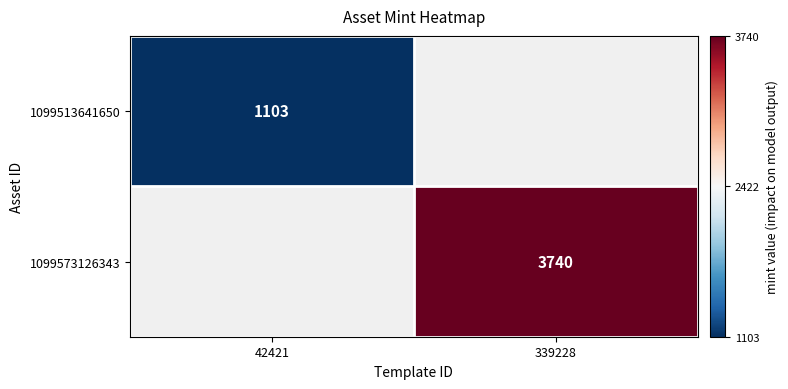

The 1099513641650 series shows 1103 at 42421. True or false?

True